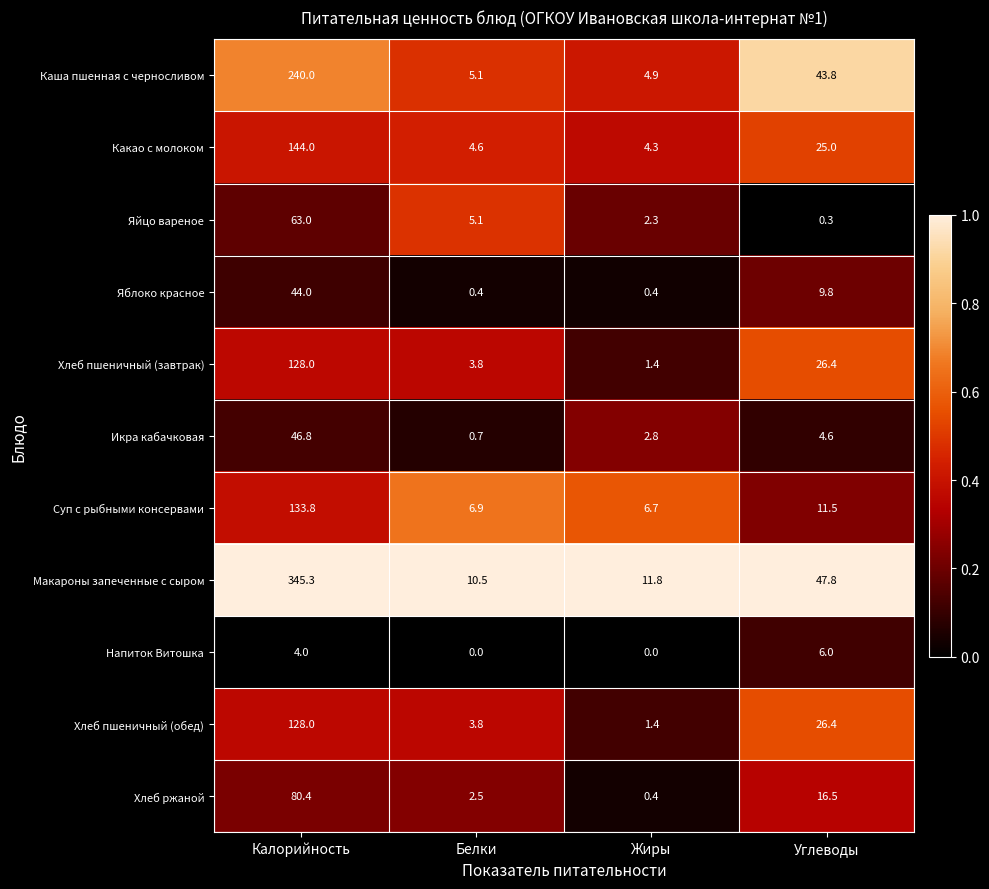

List the labels in order of Хлеб ржаной value, largest first.

Калорийность, Углеводы, Белки, Жиры